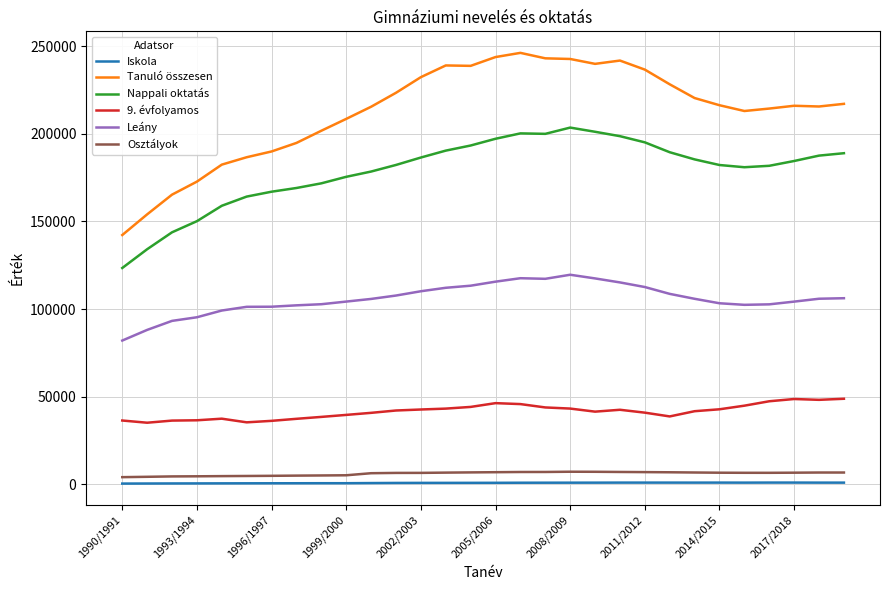

What is the maximum value shown in the chart?

246267